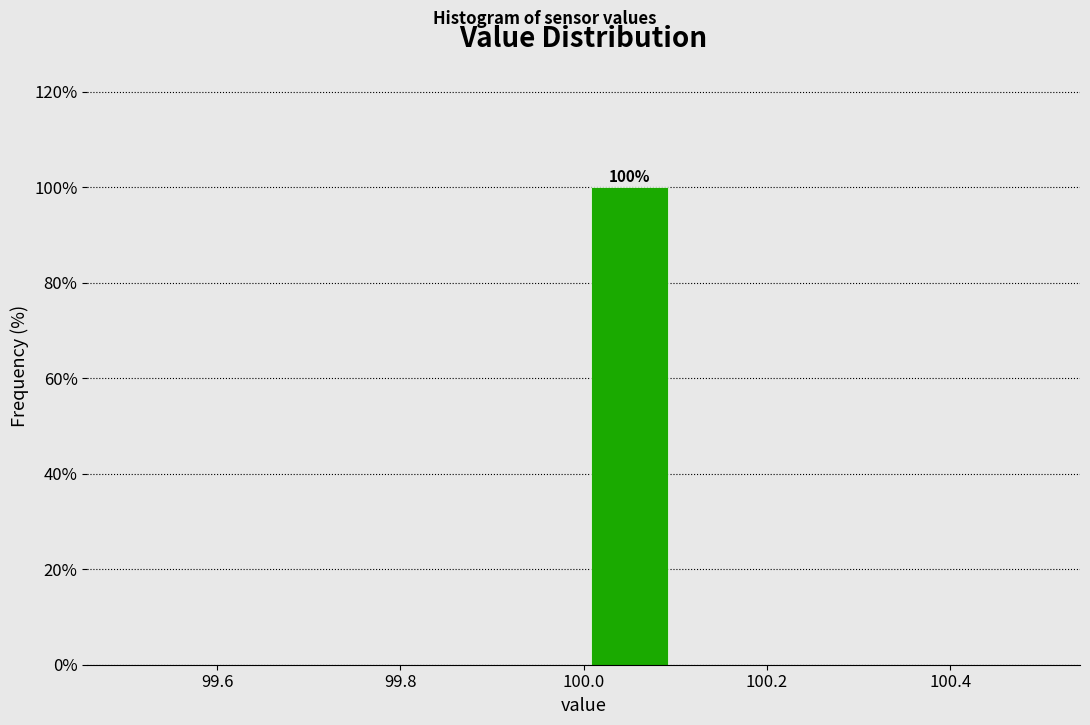

Which range on the x-axis has the tallest bar?

100.0 to 100.1